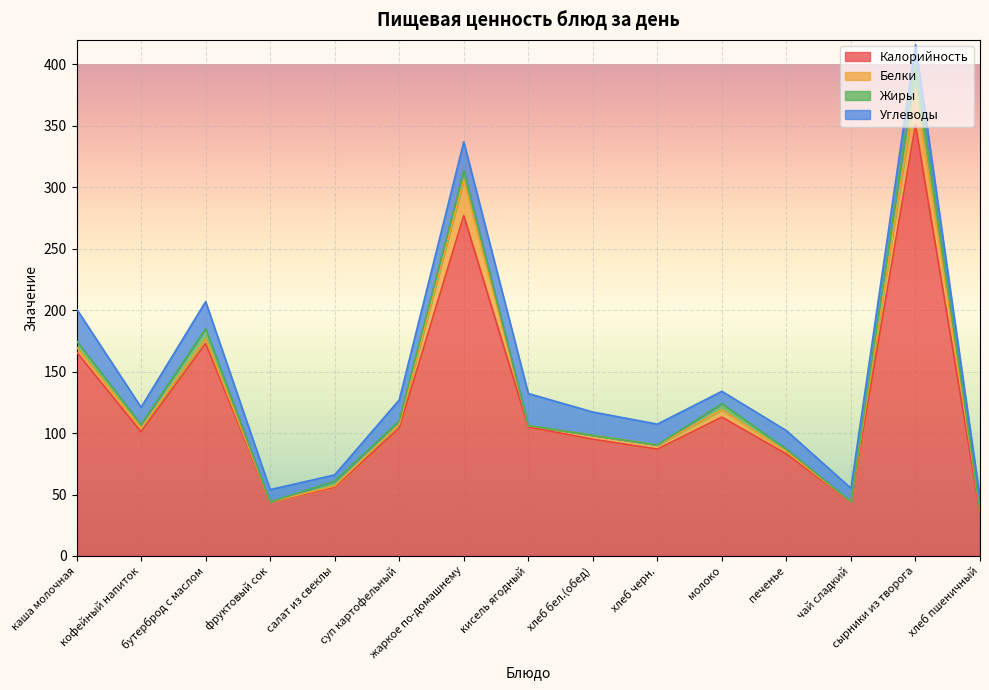

At which category is the sum across all series the highest?

сырники из творога